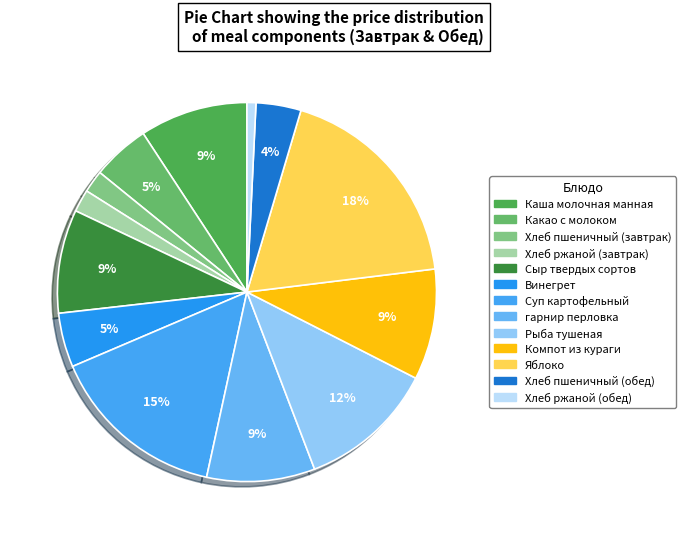

Combined, what portion of the pie is Яблоко and Компот из кураги?

27.9%